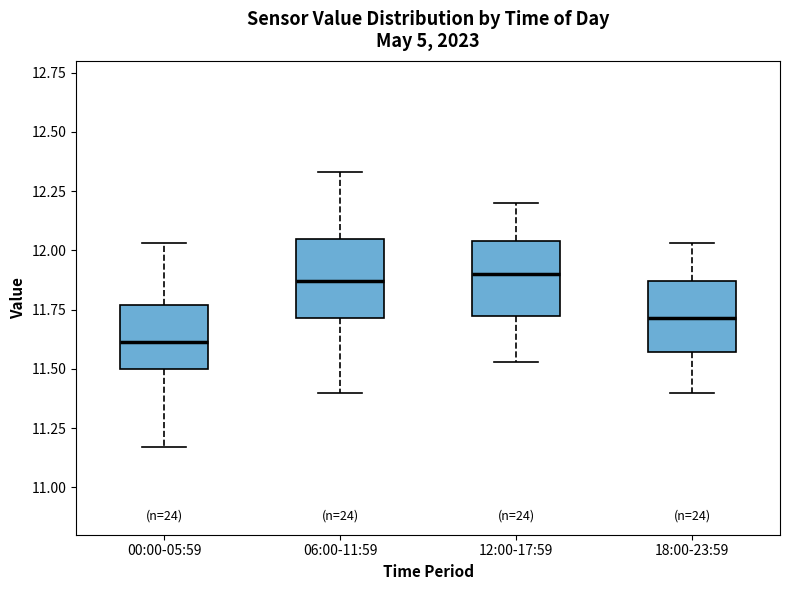

Reading left to right, transcribe this box plot: for each box, give where its median line is, the range the box spans, and where its two whiskers end, as read against the y-axis. The values are not printed on the chart, so give them approximately, as read against the axis.

00:00-05:59: median 11.60, box 11.50 to 11.75, whiskers 11.15 to 12.05
06:00-11:59: median 11.85, box 11.70 to 12.05, whiskers 11.40 to 12.35
12:00-17:59: median 11.90, box 11.70 to 12.05, whiskers 11.55 to 12.20
18:00-23:59: median 11.70, box 11.55 to 11.85, whiskers 11.40 to 12.05